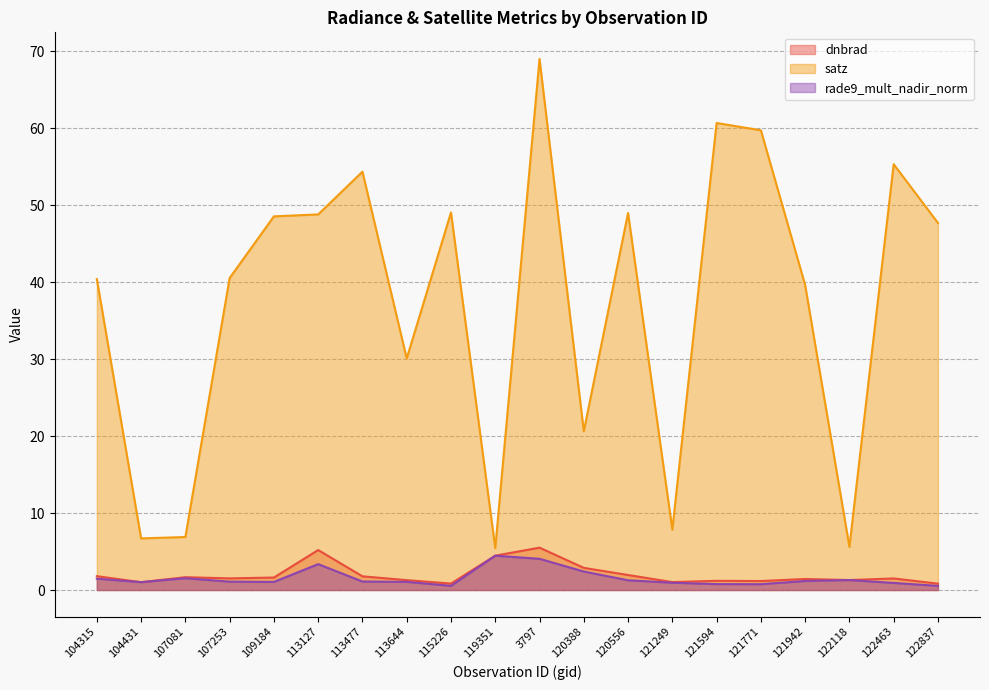

Reading left to right, list all the values displayed in this chart.

dnbrad: 104315=1.8	104431=1.0	107081=1.7	107253=1.5	109184=1.6	113127=5.2	113477=1.8	113644=1.3	115226=0.8	119351=4.5	3797=5.5	120388=2.9	120556=1.9	121249=1.0	121594=1.2	121771=1.2	121942=1.4	122118=1.3	122463=1.5	122837=0.8
satz: 104315=40.4	104431=6.7	107081=6.9	107253=40.5	109184=48.5	113127=48.8	113477=54.3	113644=30.1	115226=49.0	119351=5.4	3797=69.0	120388=20.6	120556=49.0	121249=7.8	121594=60.7	121771=59.7	121942=39.6	122118=5.6	122463=55.3	122837=47.7
rade9_mult_nadir_norm: 104315=1.5	104431=1.0	107081=1.5	107253=1.1	109184=1.0	113127=3.4	113477=1.1	113644=1.1	115226=0.5	119351=4.5	3797=4.1	120388=2.4	120556=1.3	121249=0.9	121594=0.8	121771=0.8	121942=1.2	122118=1.3	122463=0.9	122837=0.5